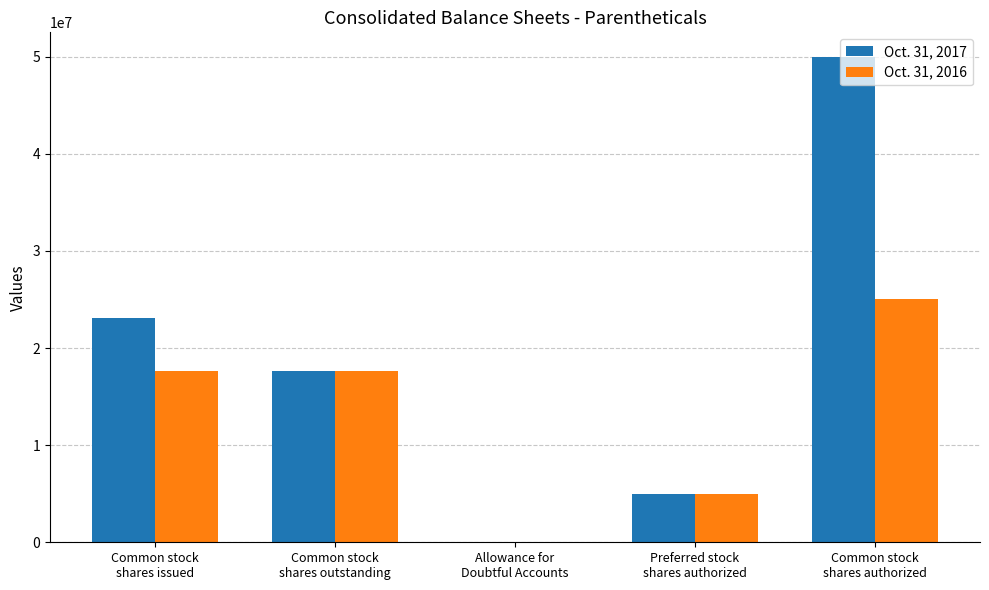

Where does the Oct. 31, 2017 series first go above 17614057?

Common stock
shares issued